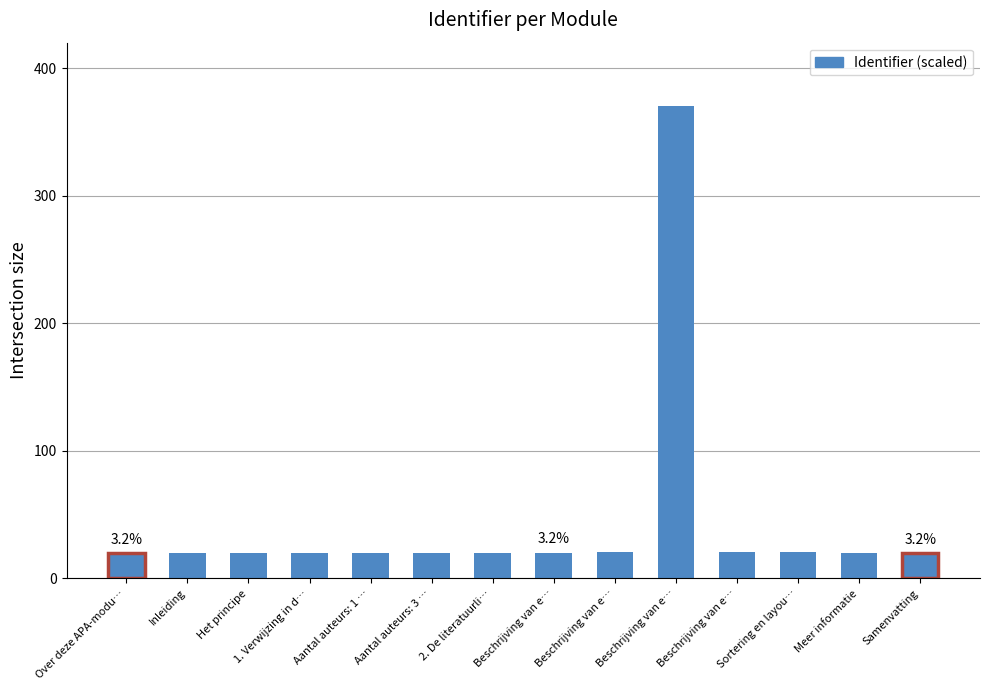

What is the difference between the second highest and minimum values?

0.5